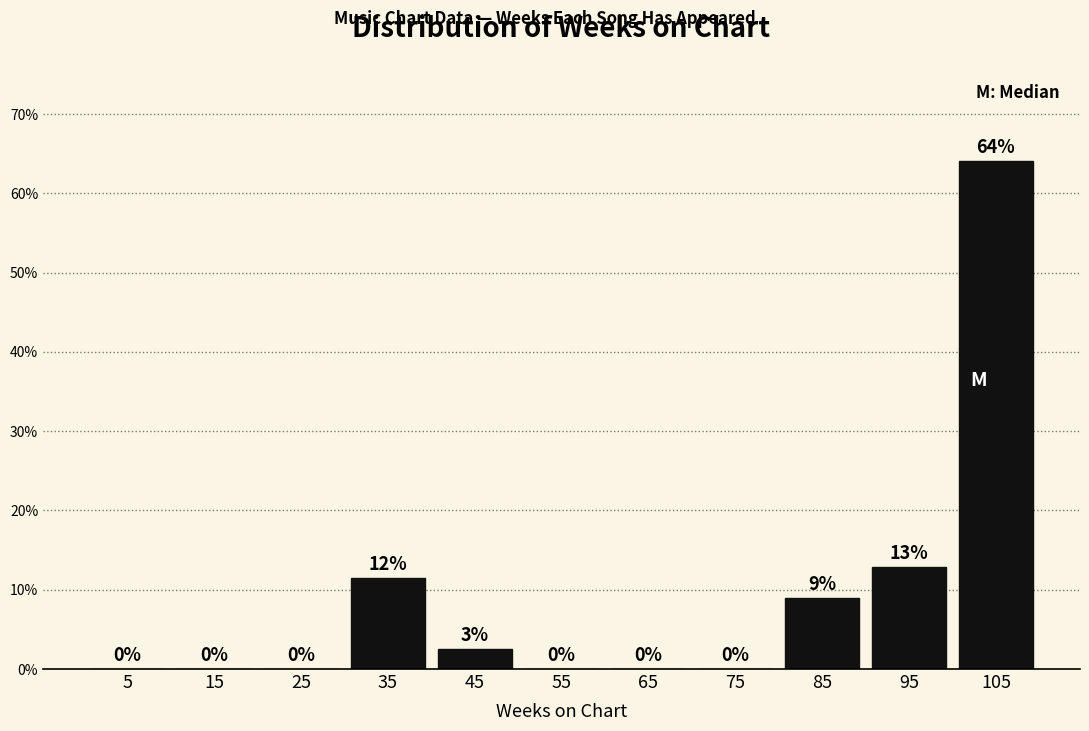

Over which range of the x-axis is the bar tallest?

100 to 110